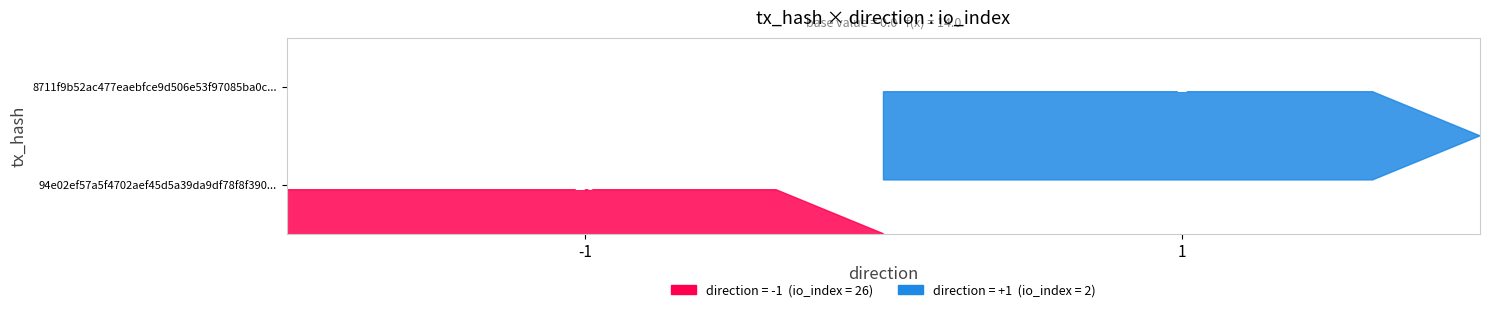

At io_index, list the series in order from smallest to largest.

8711f9b52ac477eaebfce9d506e53f97085ba0c, 94e02ef57a5f4702aef45d5a39da9df78f8f390